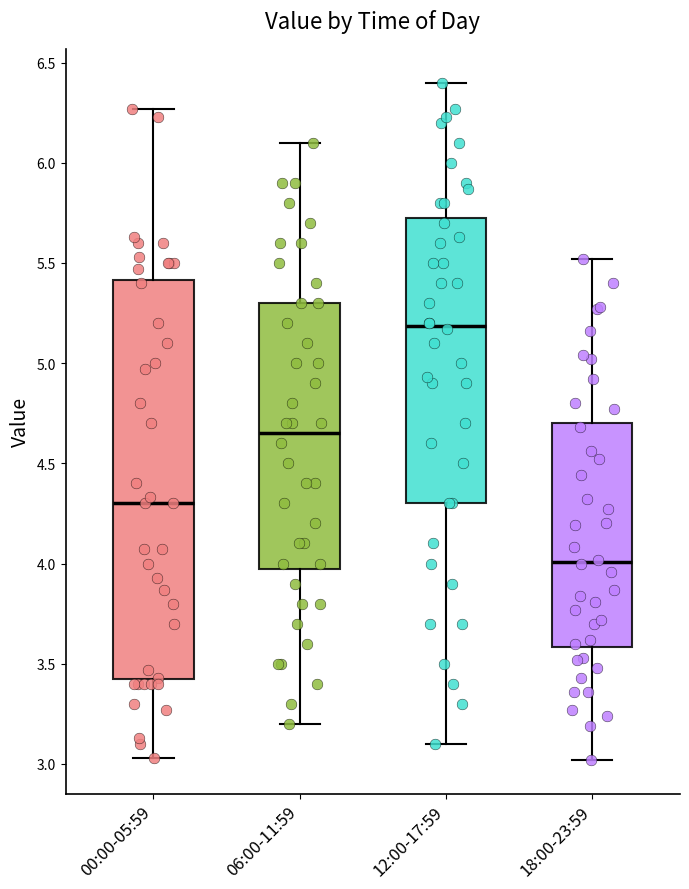

Reading left to right, read every box against the y-axis: the position of its median line, the range the box covers, and the ends of its whiskers. The values are not printed on the chart, so give them approximately, as read against the axis.

00:00-05:59: median 4.30, box 3.40 to 5.40, whiskers 3.05 to 6.25
06:00-11:59: median 4.65, box 4.00 to 5.30, whiskers 3.20 to 6.10
12:00-17:59: median 5.20, box 4.30 to 5.75, whiskers 3.10 to 6.40
18:00-23:59: median 4.00, box 3.60 to 4.70, whiskers 3.00 to 5.50